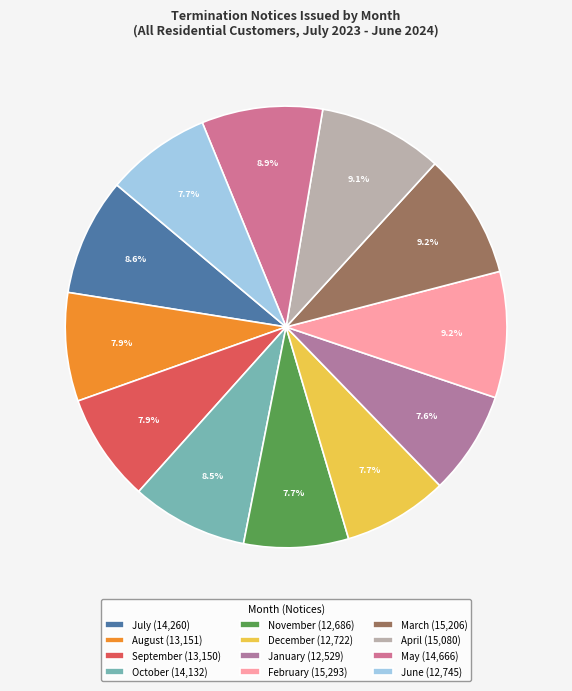

Which has a higher value, October or September?

October